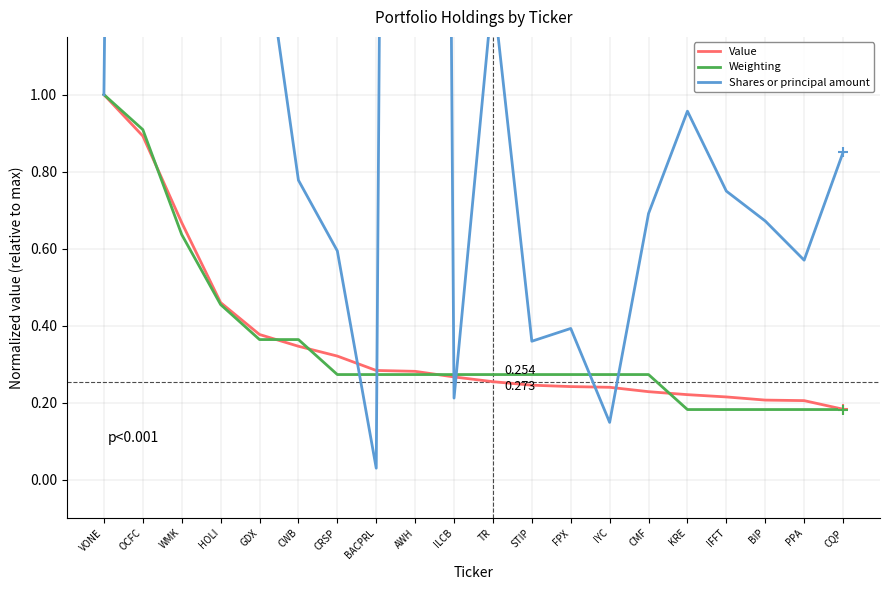

Which series reaches the minimum Y coordinate?

Shares or principal amount